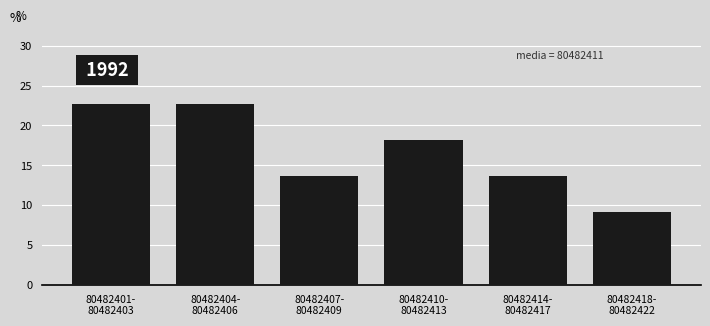

Reading left to right, transcribe all the data shown in this chart.

22.7	22.7	13.6	18.2	13.6	9.1